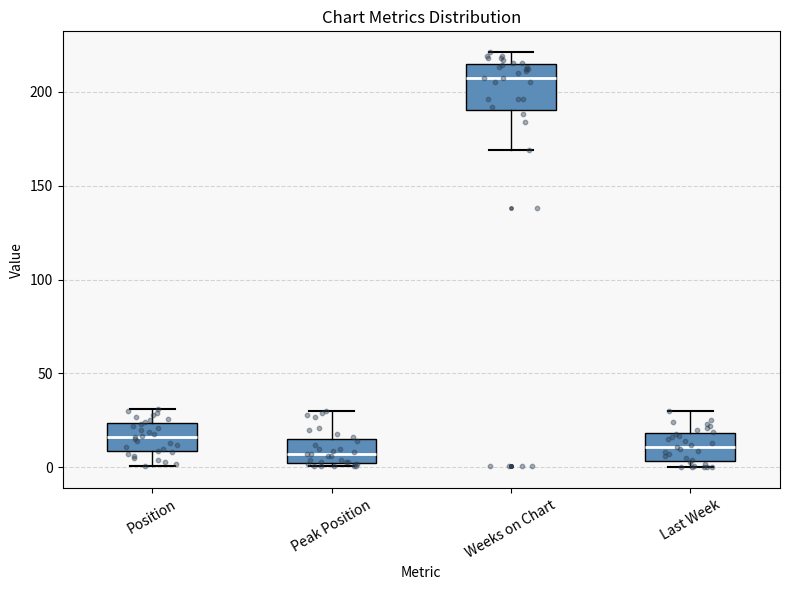

Reading left to right, transcribe this box plot: for each box, give where its median line is, the range the box spans, and where its two whiskers end, as read against the y-axis. The values are not printed on the chart, so give them approximately, as read against the axis.

Position: median 15, box 10 to 25, whiskers 0 to 30
Peak Position: median 5 (inside the box), box 5 to 15, whiskers 0 to 30
Weeks on Chart: median 205, box 190 to 215, whiskers 170 to 220
Last Week: median 10, box 5 to 20, whiskers 0 to 30